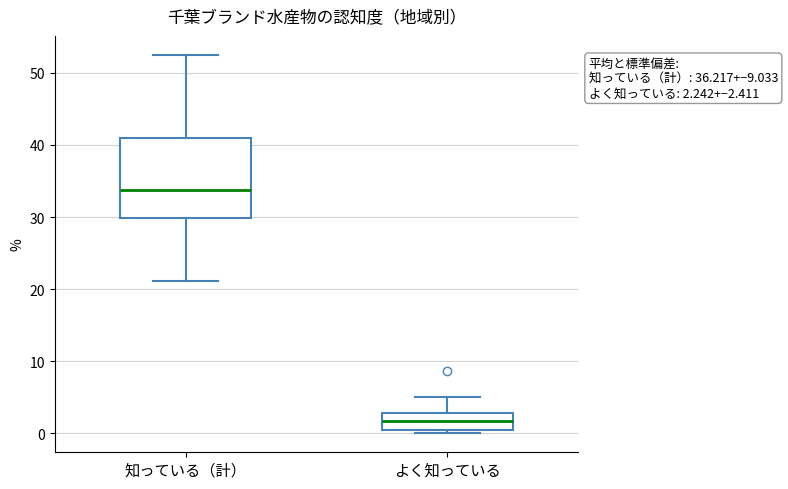

Which box is the tallest, from its lower edge to its upper edge?

知っている（計）